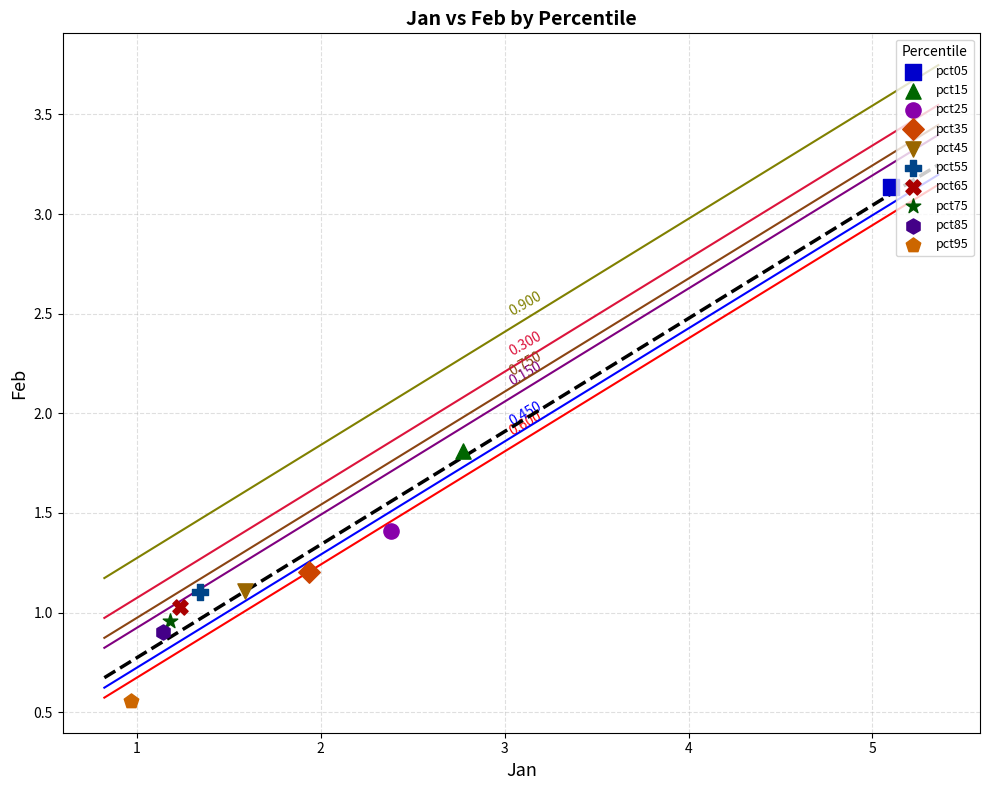

What are all the series names shown in the legend?

pct05, pct15, pct25, pct35, pct45, pct55, pct65, pct75, pct85, pct95